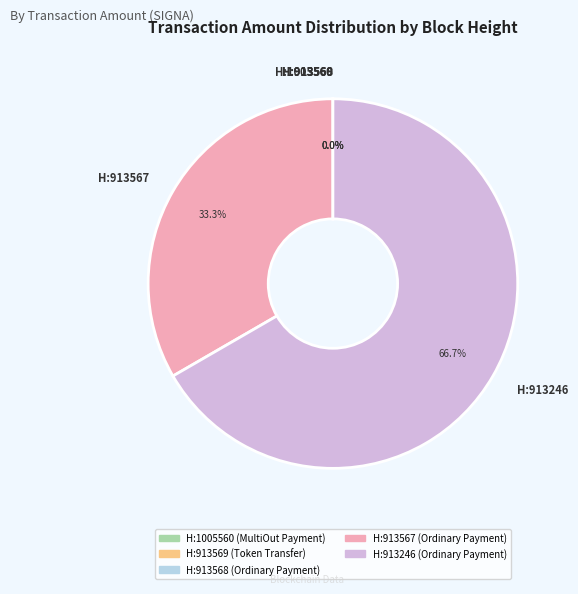

Which slice represents more than half of the pie?

H:913246